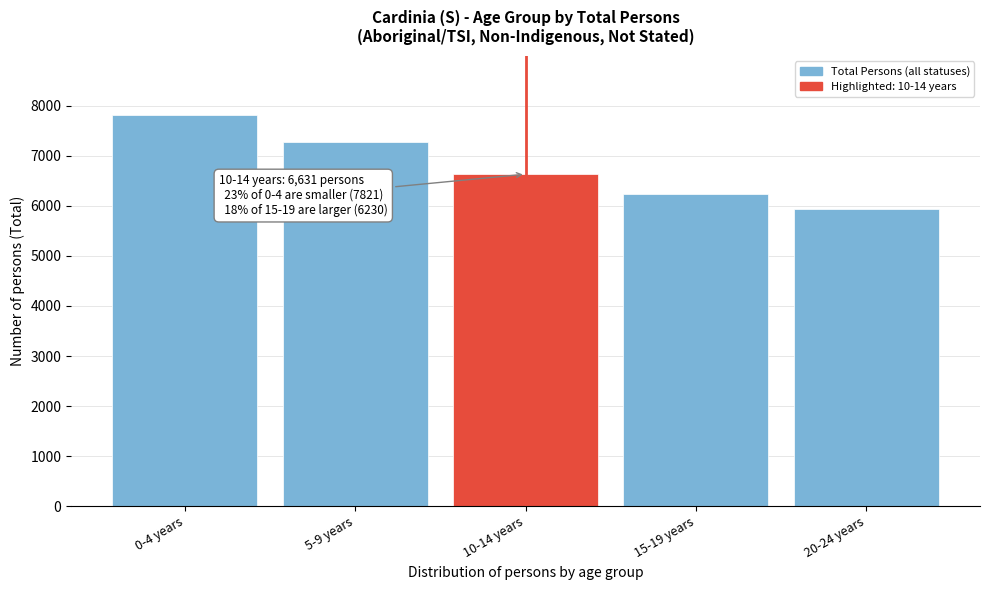

Reading left to right, list all the values displayed in this chart.

7821	7274	6631	6230	5938